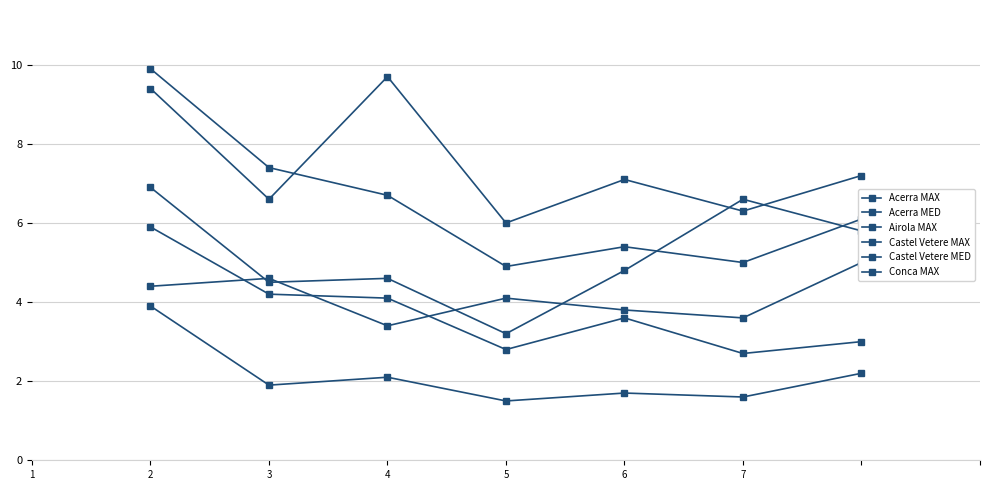

At 7, list the series in order from largest to smallest.

Acerra MAX, Castel Vetere MAX, Airola MAX, Conca MAX, Castel Vetere MED, Acerra MED